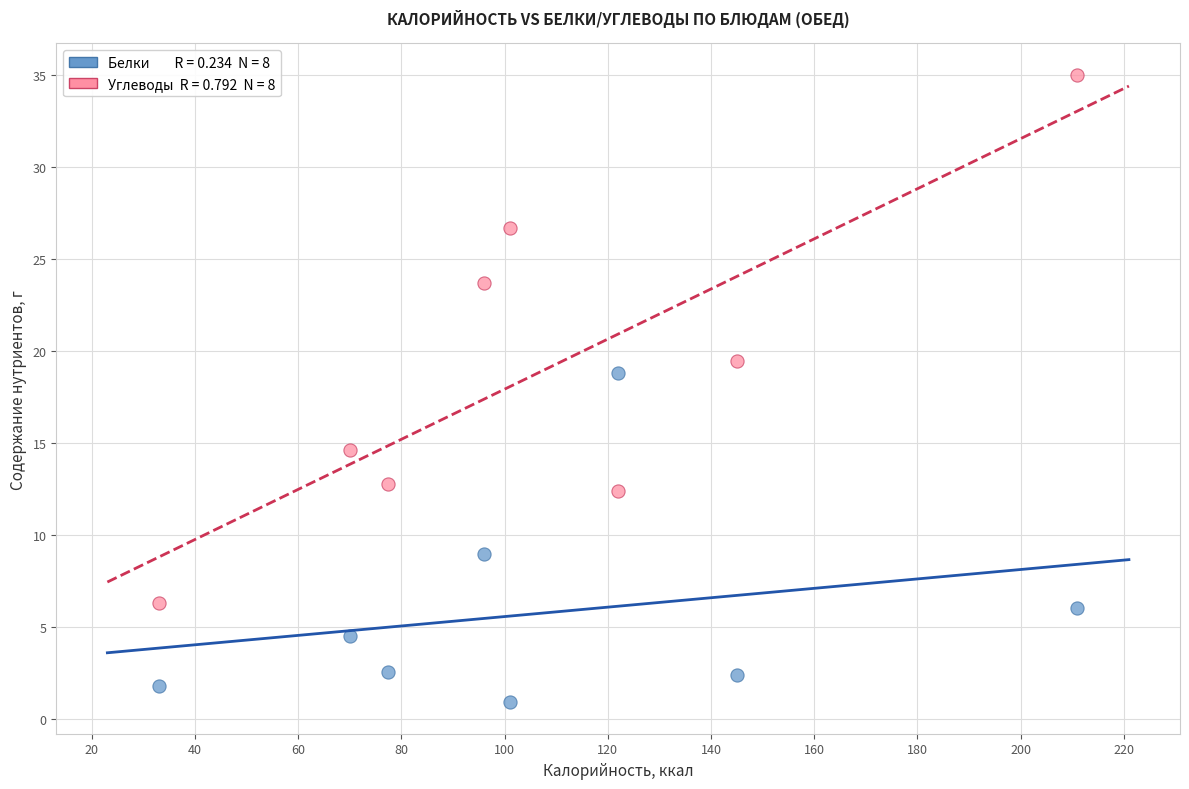

Across all series, what Y value is closest to 17?

18.8